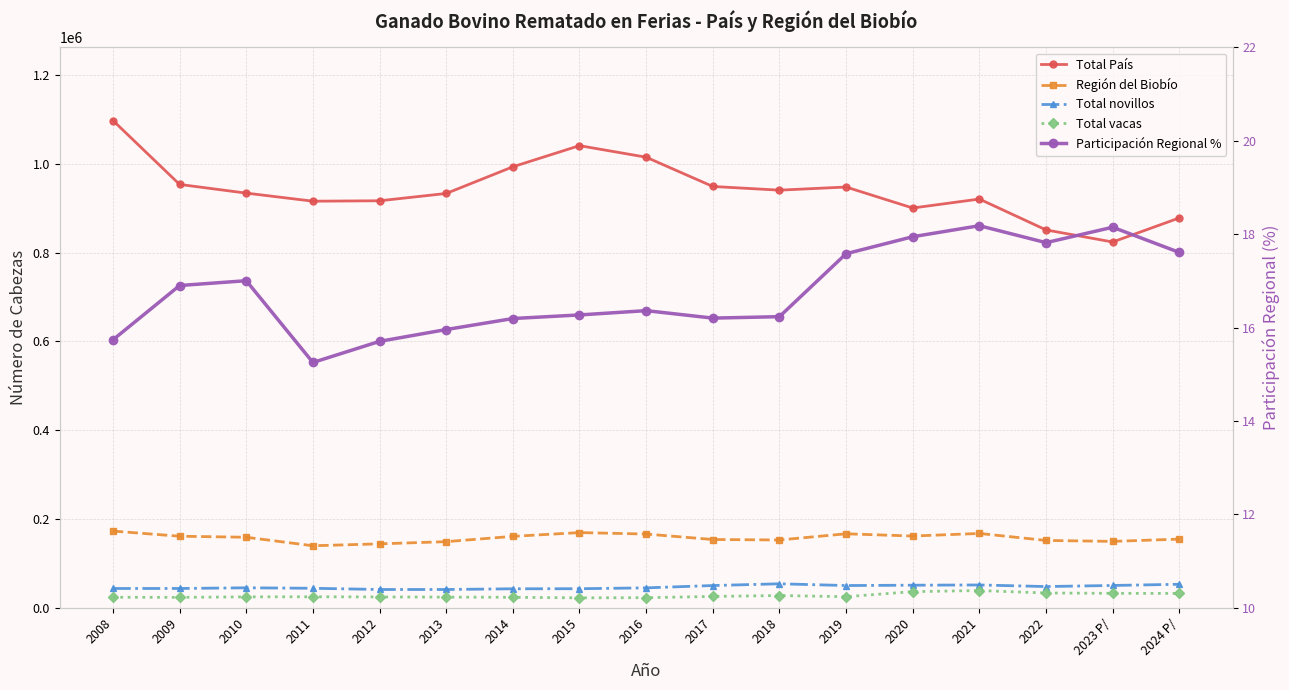

True or false: Región del Biobío has a value of 153723.0 at 2017.

True